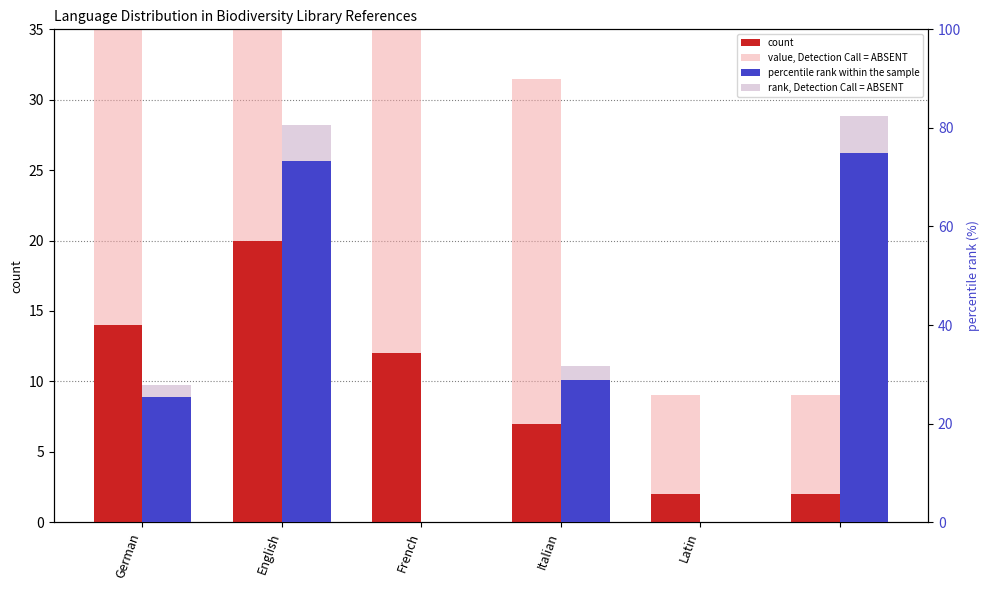

Reading right to left, what are all the values shown in this chart?

count: 2.0	2.0	7.0	12.0	20.0	14.0
value, Detection Call = ABSENT: 9.0	9.0	31.5	54.0	90.0	63.0
percentile rank within the sample: 75.0	0.0	28.8	0.0	73.3	25.4
rank, Detection Call = ABSENT: 82.5	0.0	31.6	0.0	80.6	27.9